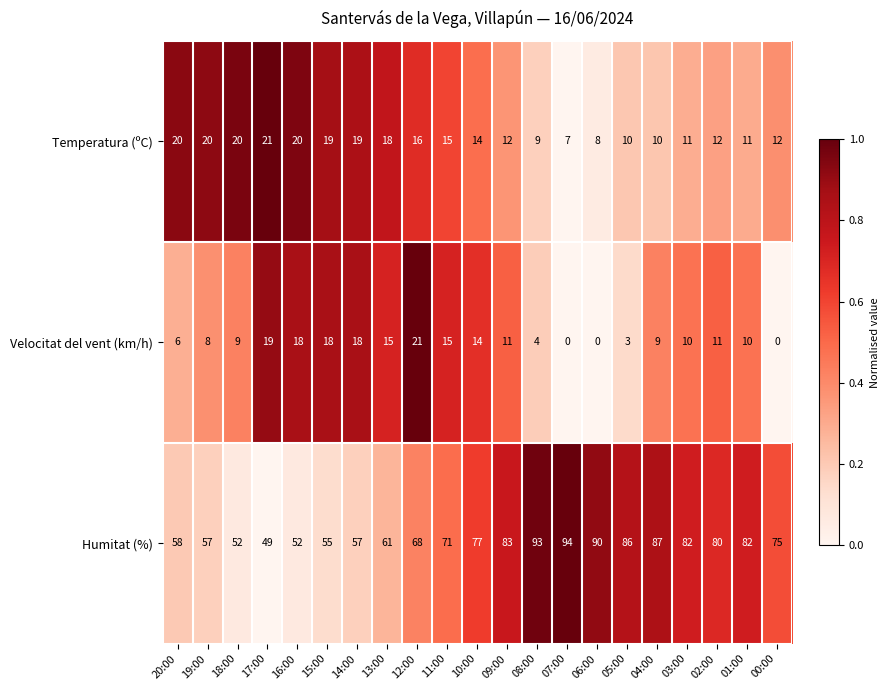

Read the Velocitat del vent (km/h) value at 12:00.

21